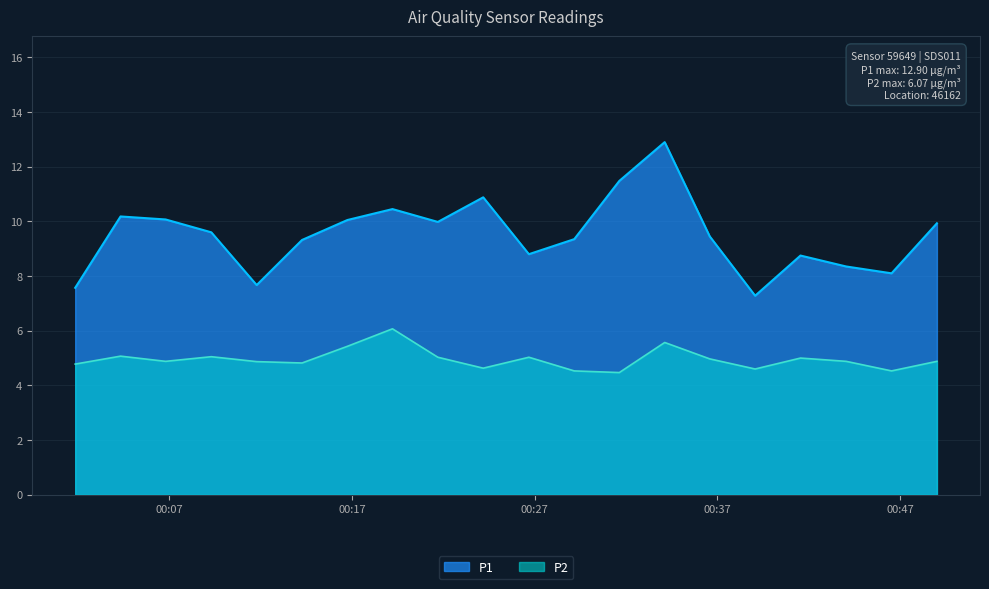

What is the average value of the P2 series?

5.0